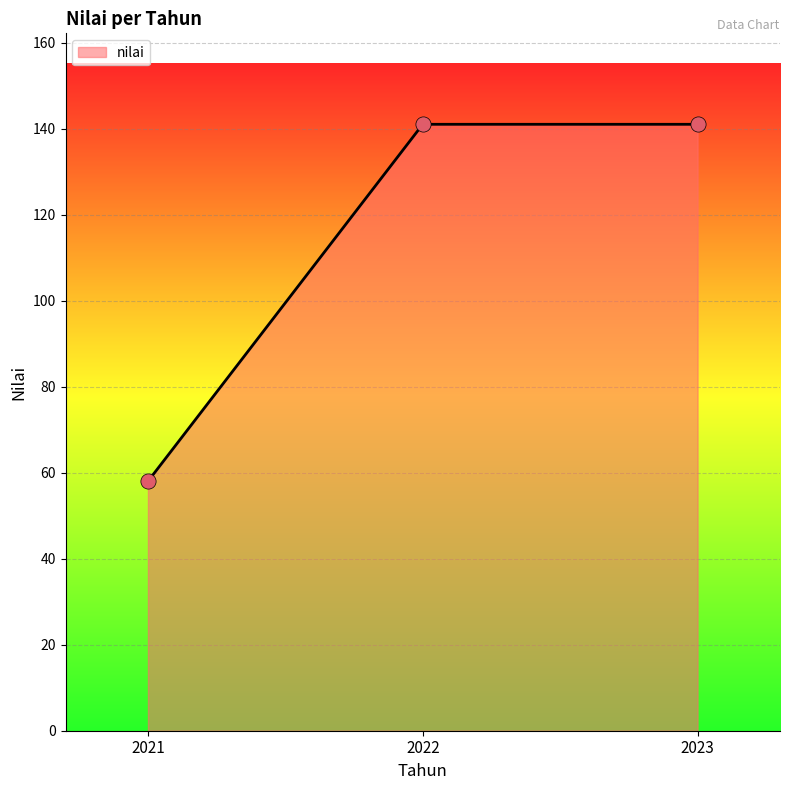

Which has a higher value, 2021 or 2023?

2023